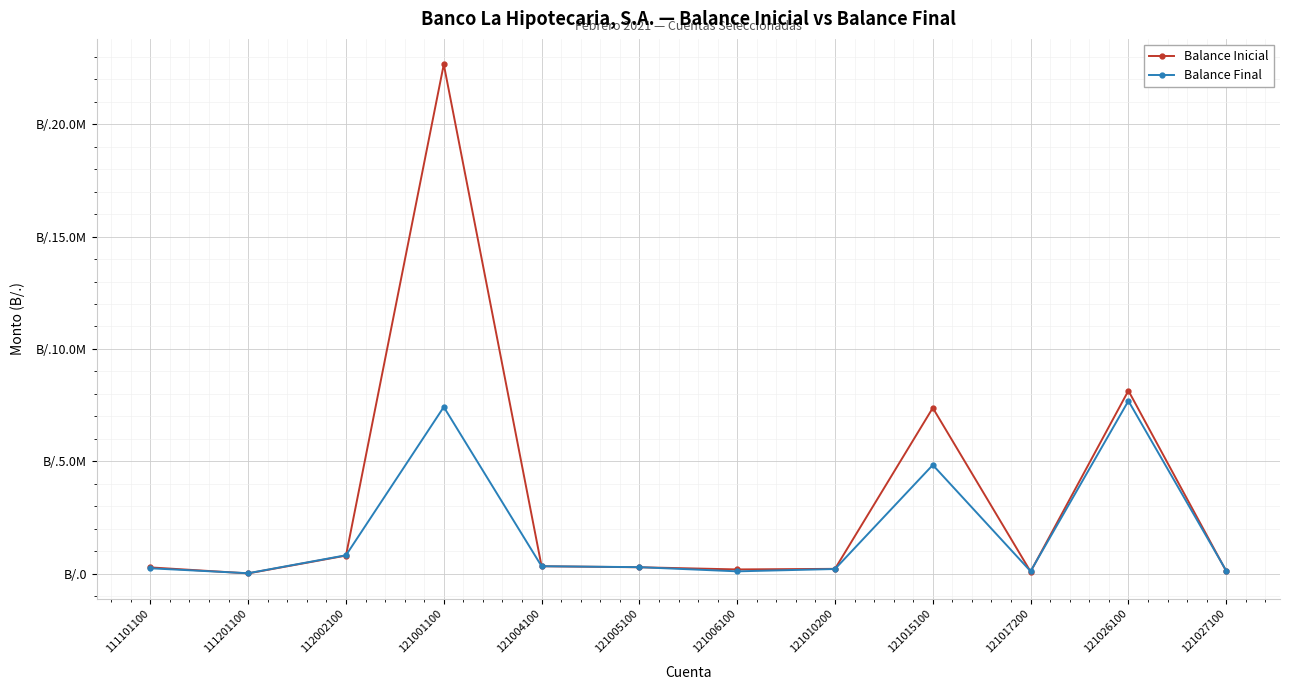

List the series in order of their overall mean, lowest first.

Balance Final, Balance Inicial